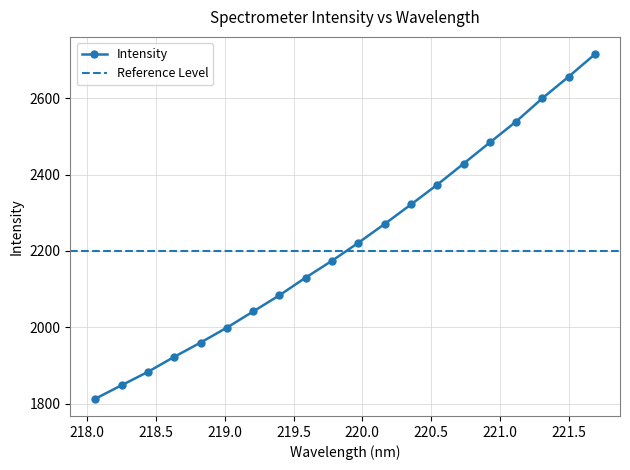

Which category has the lowest value across all series?

218.0596